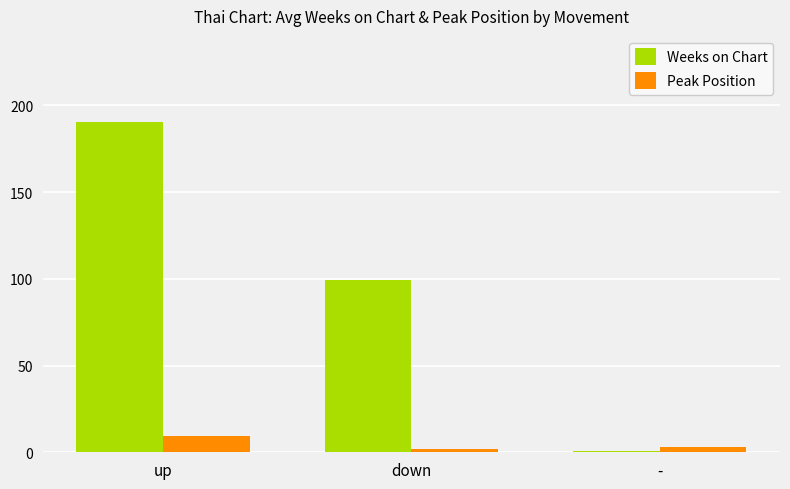

Count the number of data series in this chart.

2